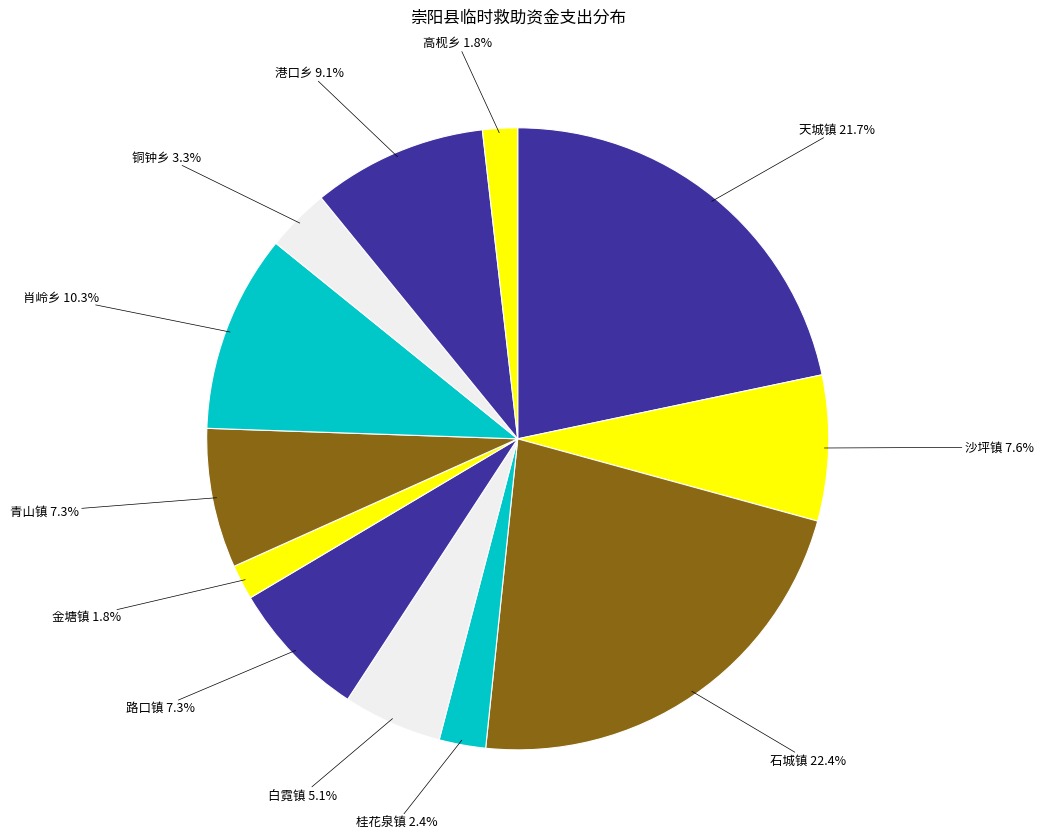

Which category has the smallest portion of the pie?

金塘镇